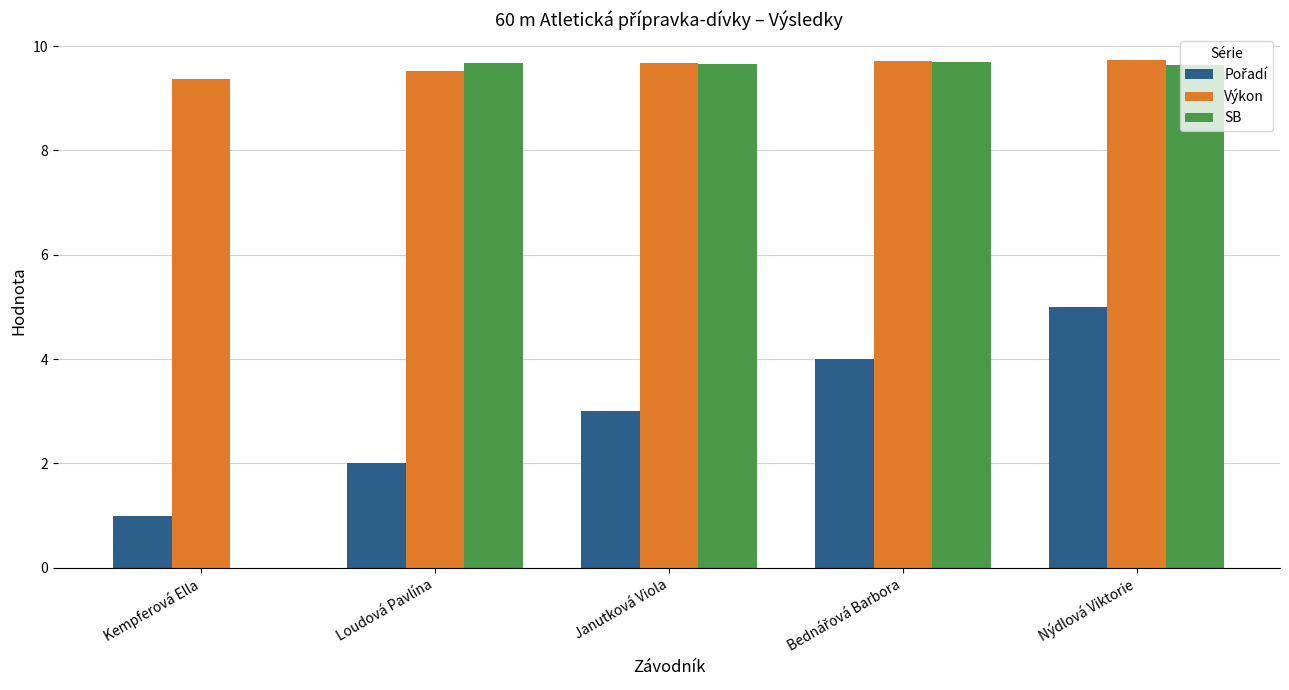

Where is Výkon nearest to the value 9?

Kempferová Ella